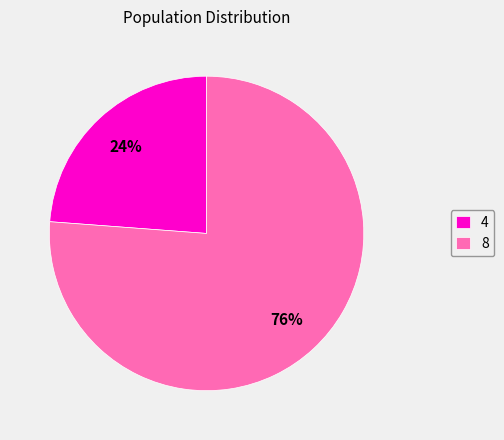

Combined, do 4 and 8 account for over 50%?

Yes